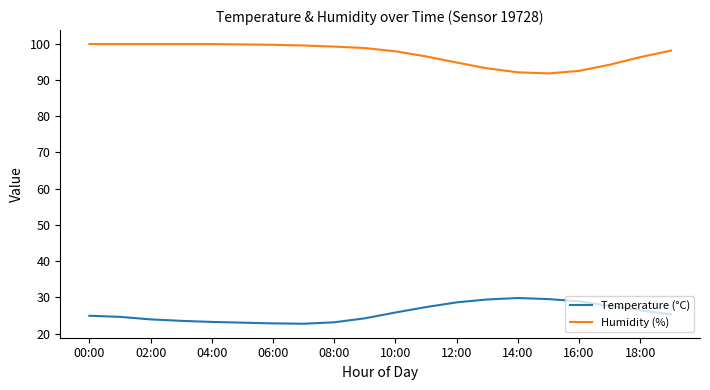

True or false: Temperature (°C) and Humidity (%) cross at least once.

False